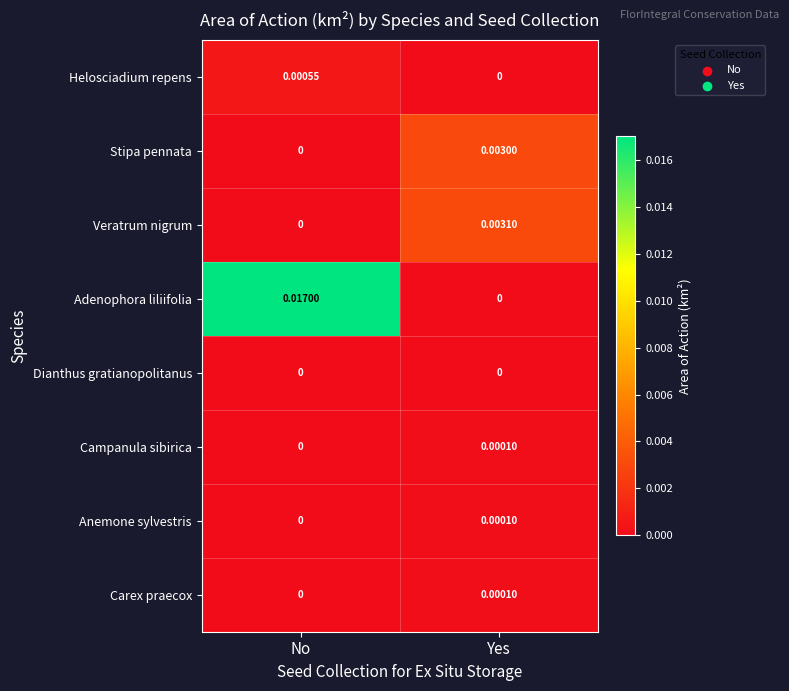

At how many categories does at least one series exceed 0?

2